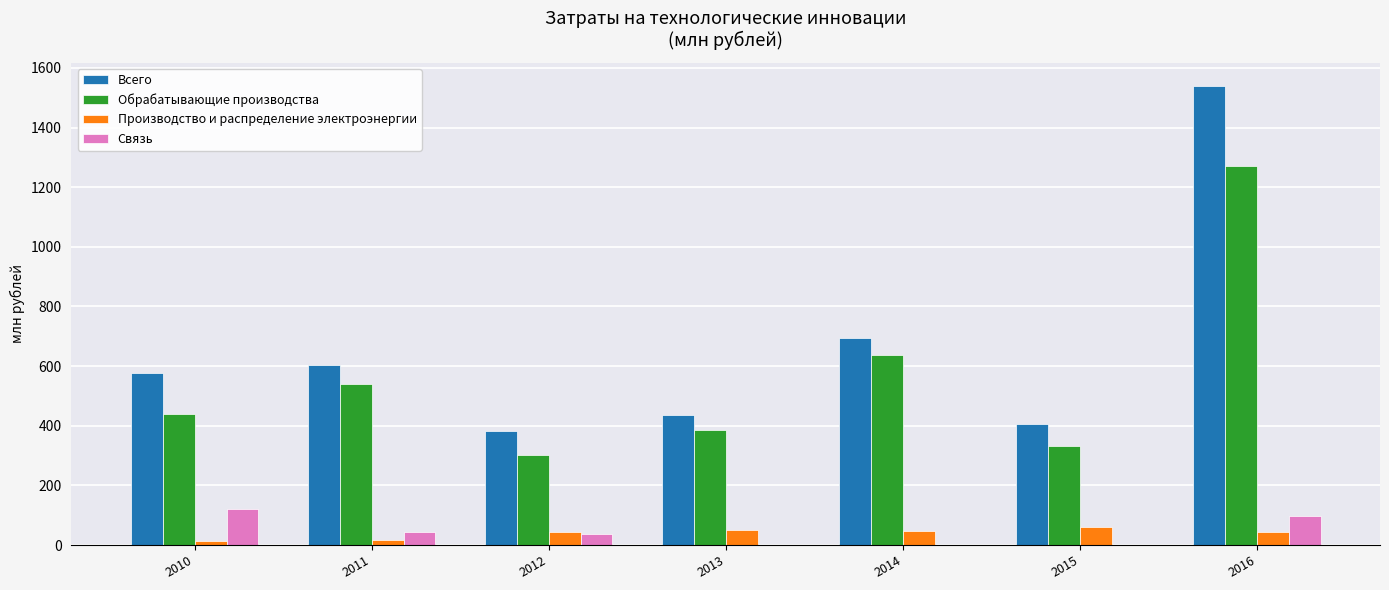

The value of Связь at 2014 is -73.9. True or false?

False